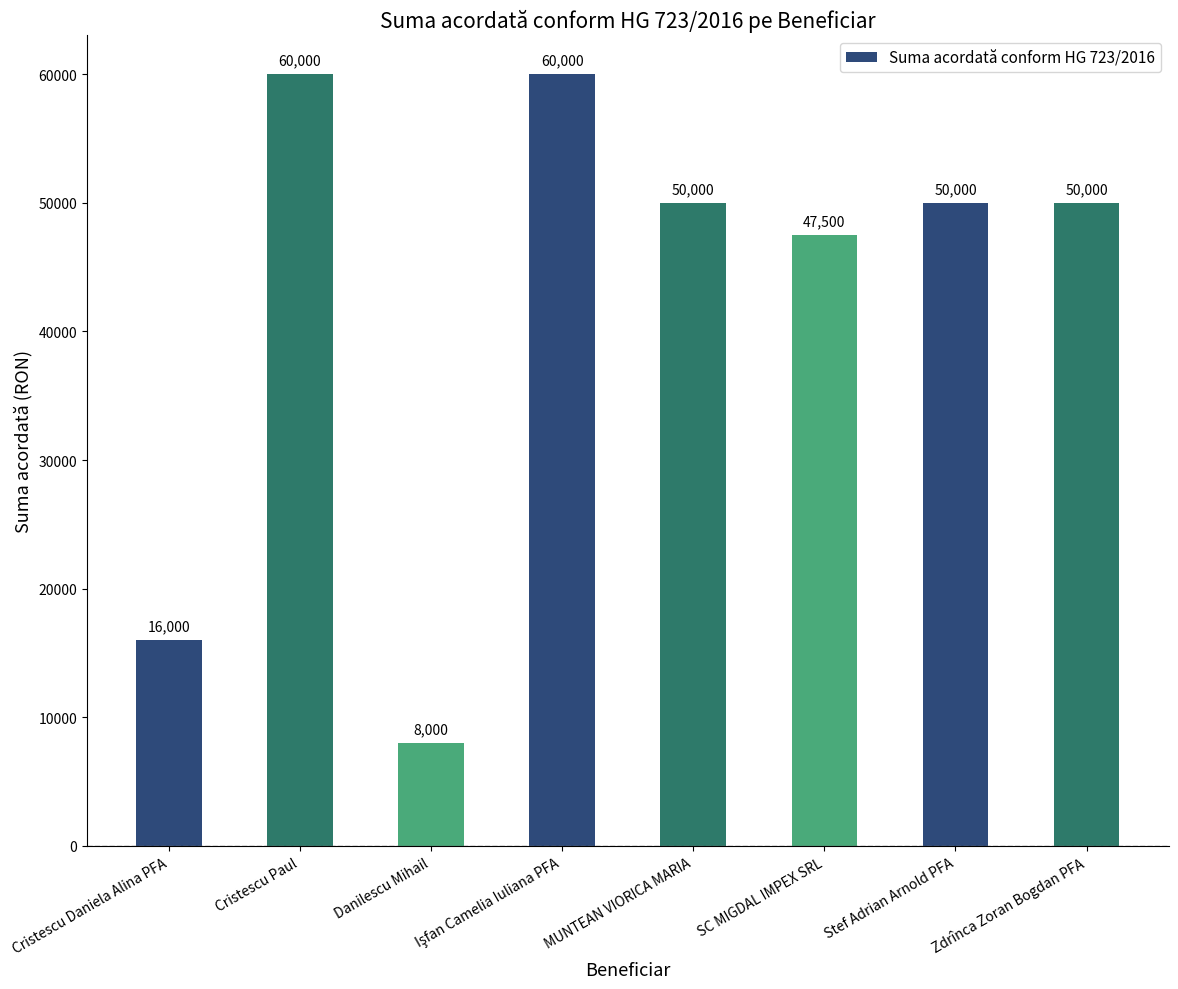

What is the maximum value shown in the chart?

60000